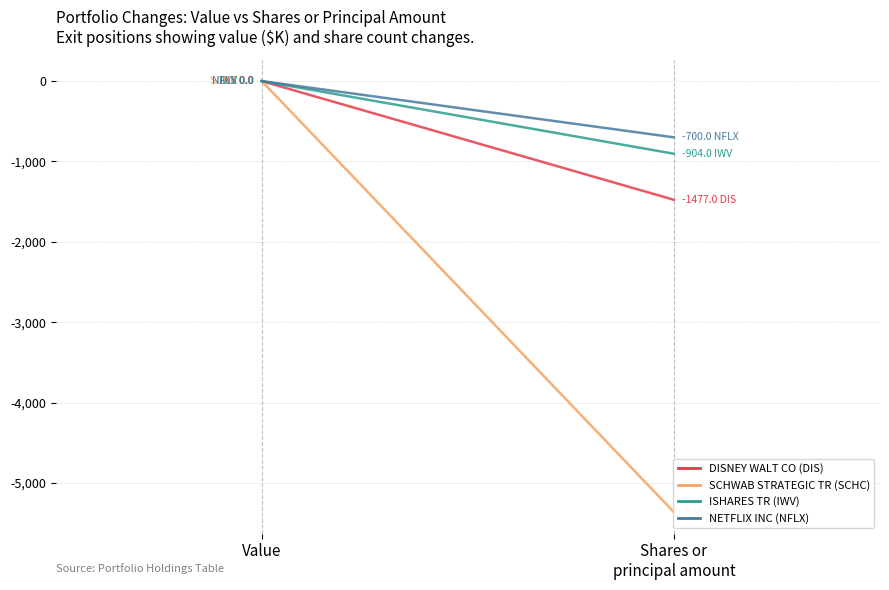

How many data points in ISHARES TR (IWV) are less than 0?

1